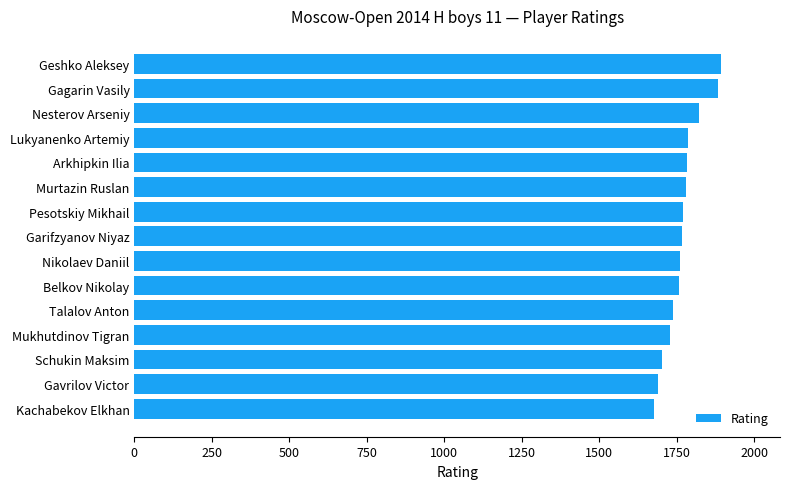

What is the maximum value shown in the chart?

1894